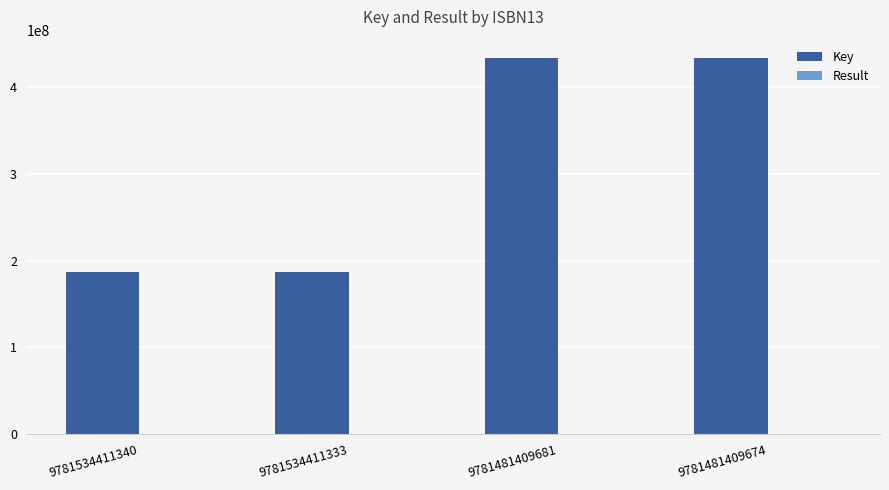

What is the greatest value displayed?

432980211